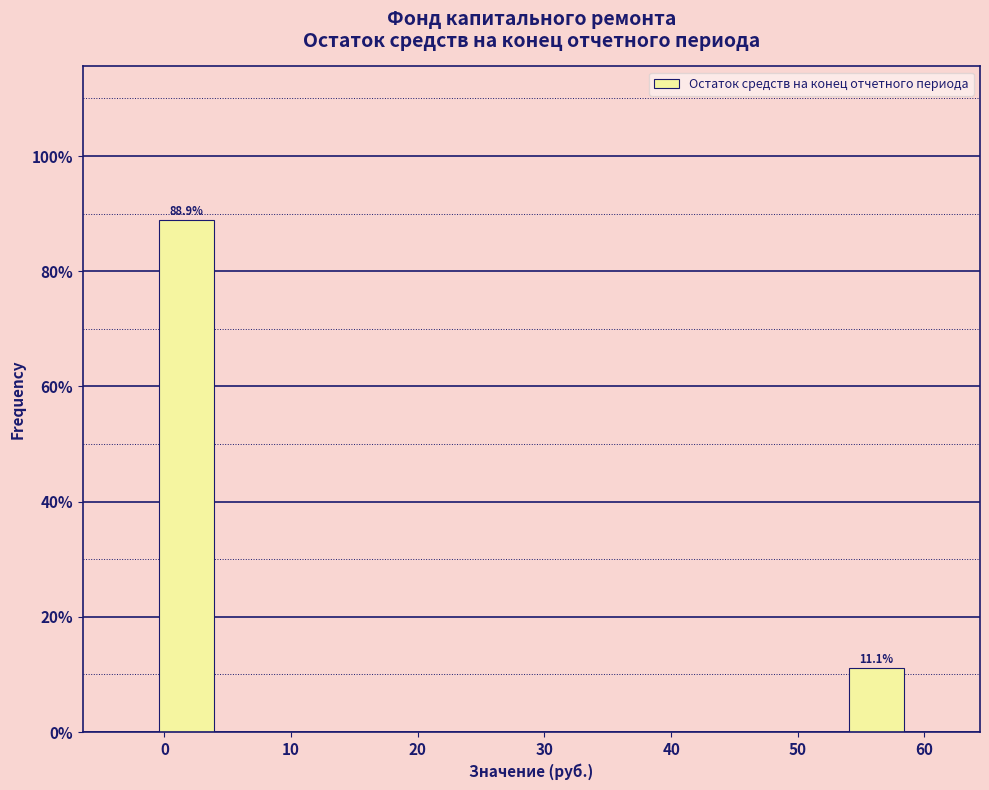

Which range on the x-axis has the tallest bar?

-1 to 4